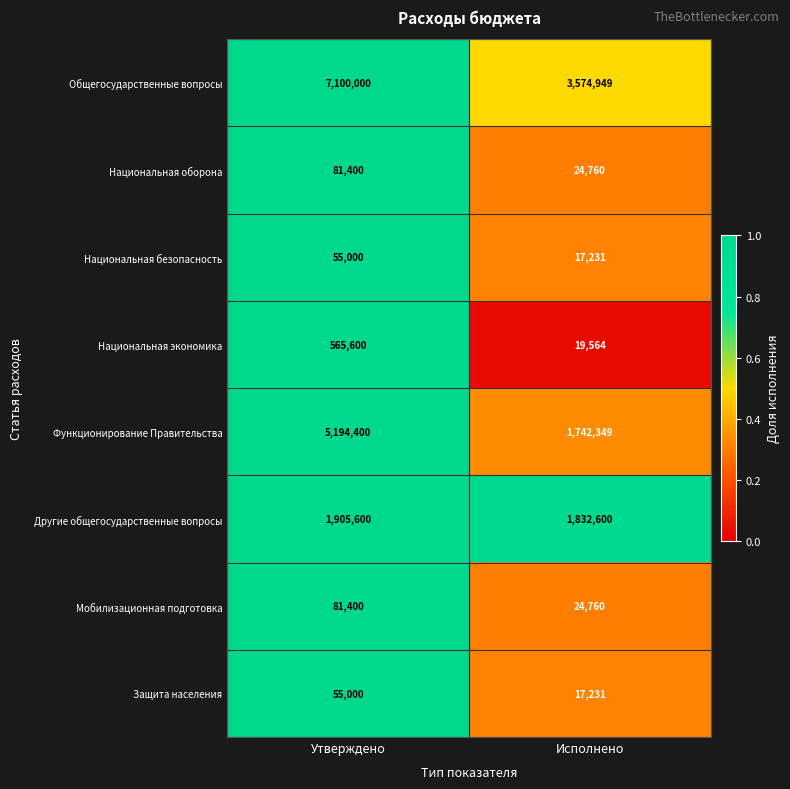

What is the difference between the maximum and minimum values in the Мобилизационная подготовка series?

56640